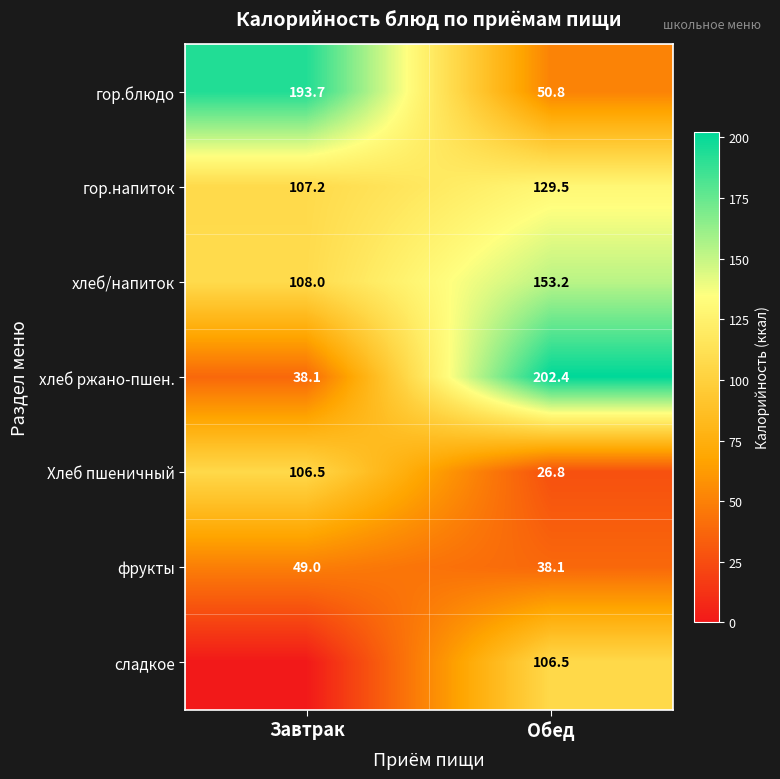

Is the value of Хлеб пшеничный at Завтрак greater than the value of хлеб/напиток at Обед?

No